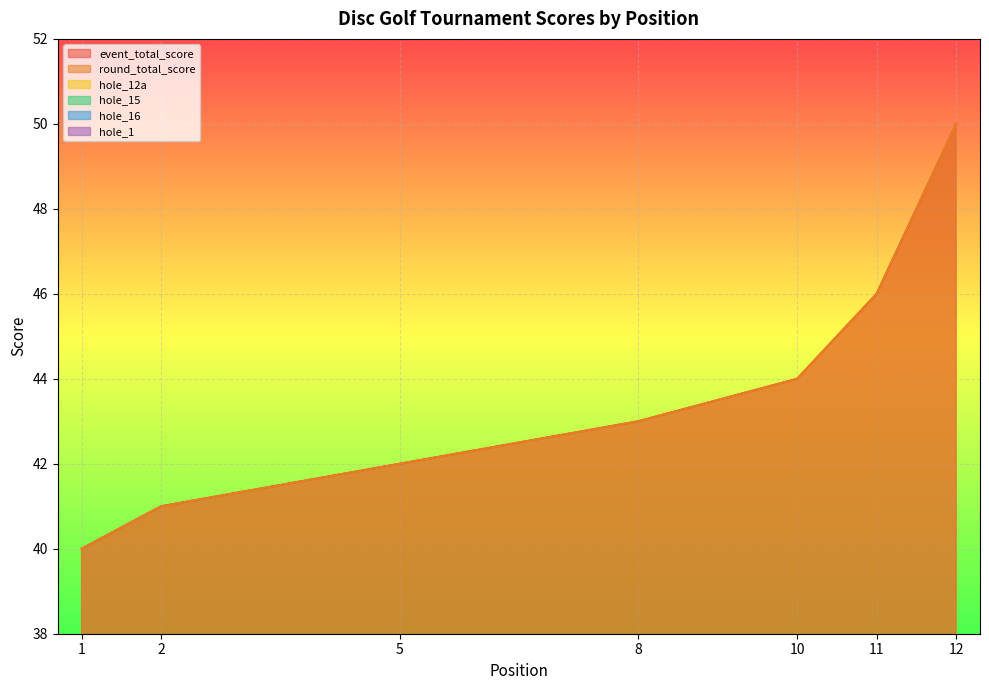

Reading left to right, what are all the values shown in this chart?

event_total_score: 40	41	41	41	42	42	42	43	43	44	46	50
round_total_score: 40	41	41	41	42	42	42	43	43	44	46	50
hole_12a: 2	2	2	2	2	2	3	2	2	2	4	4
hole_15: 2	2	2	2	3	2	2	2	2	3	2	4
hole_16: 2	2	2	2	2	3	3	4	3	2	3	2
hole_1: 2	2	2	3	2	2	2	2	2	2	2	3